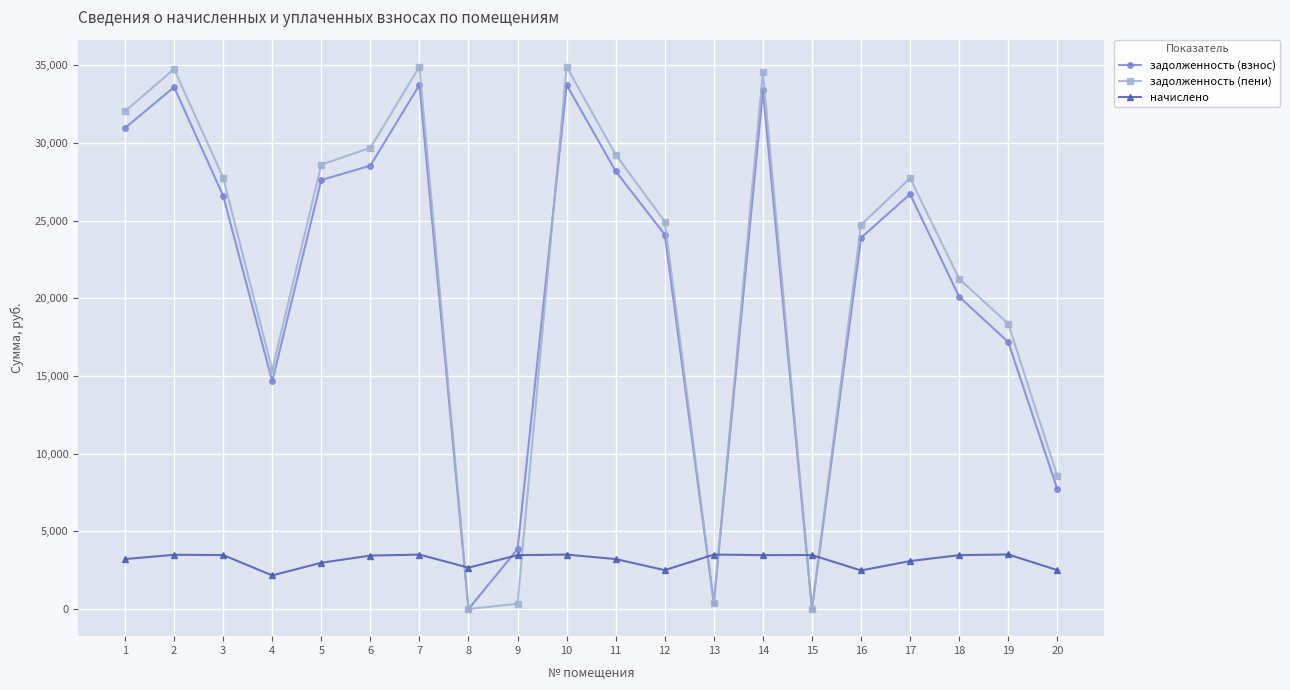

The value of начислено at 1 is 4623.7. True or false?

False